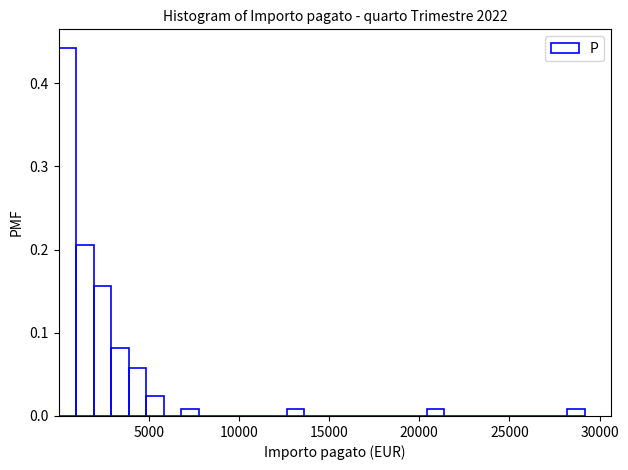

Around what value on the x-axis is the tallest bar? Give the approximate position of its centre, as read against the axis.

500